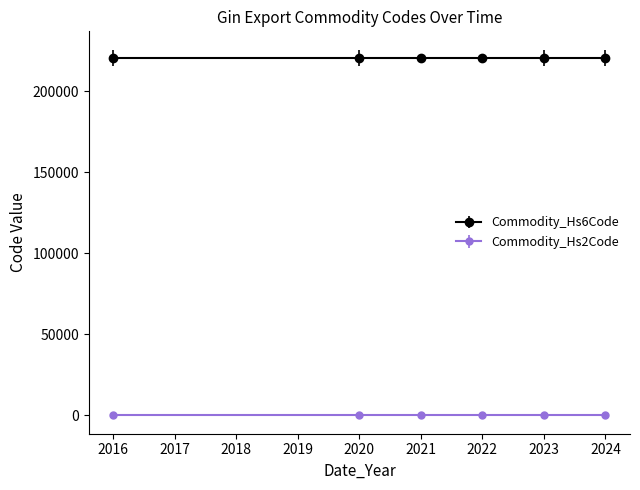

What is the difference between the highest and lowest values at 2023?

220828